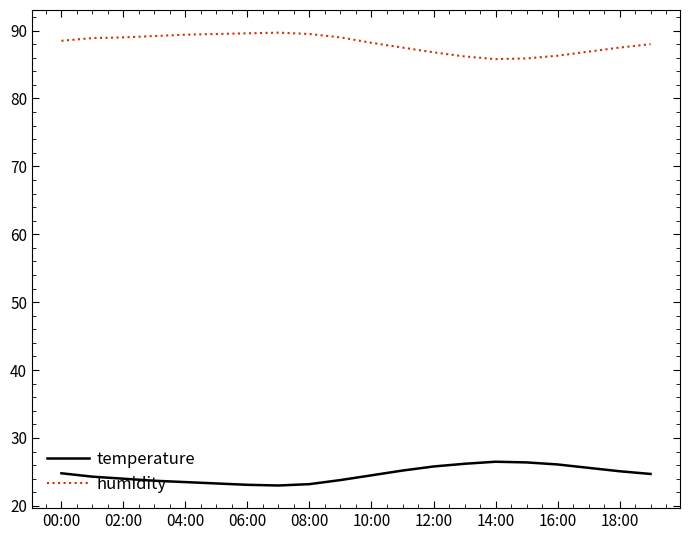

True or false: humidity and temperature cross at least once.

False